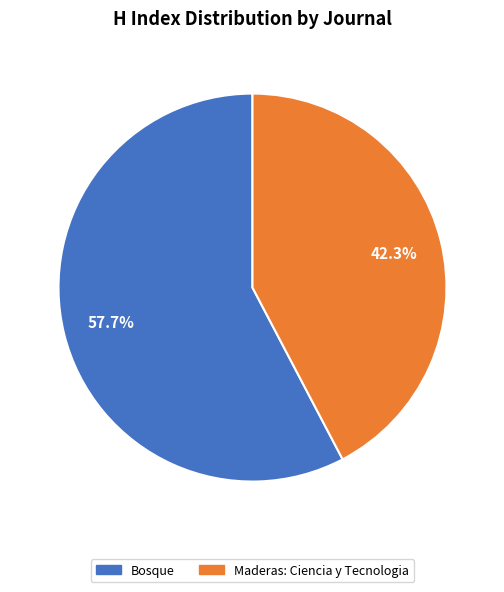

Does Bosque represent more than half of the total?

Yes